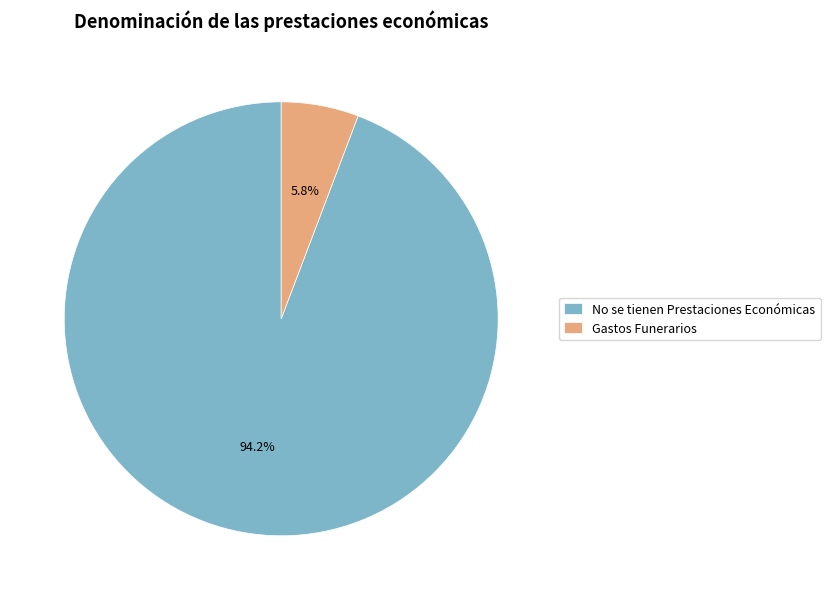

Do No se tienen Prestaciones Económicas and Gastos Funerarios together represent more than half of the pie?

Yes